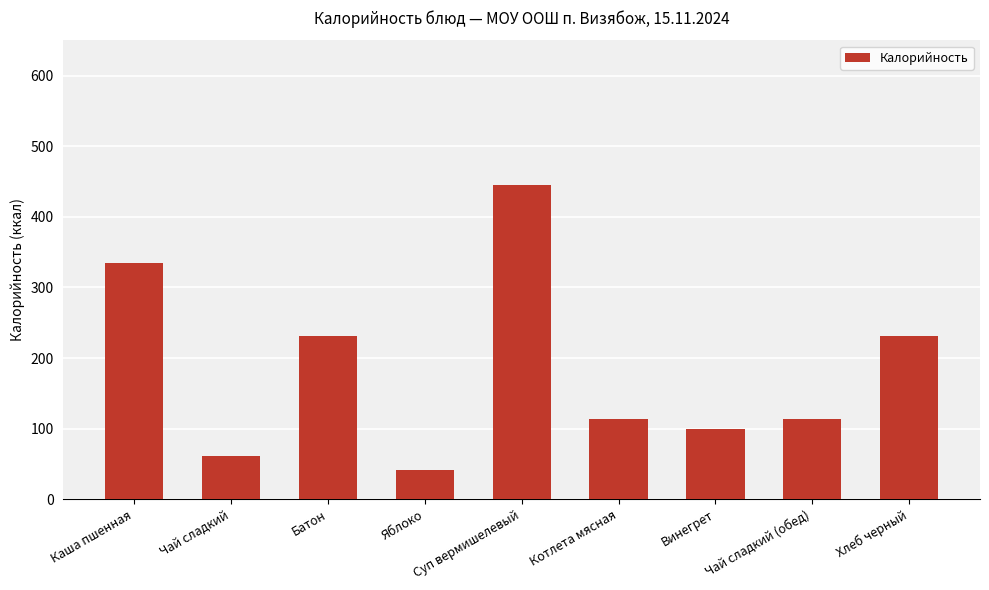

What is the sum of all values?

1674.3